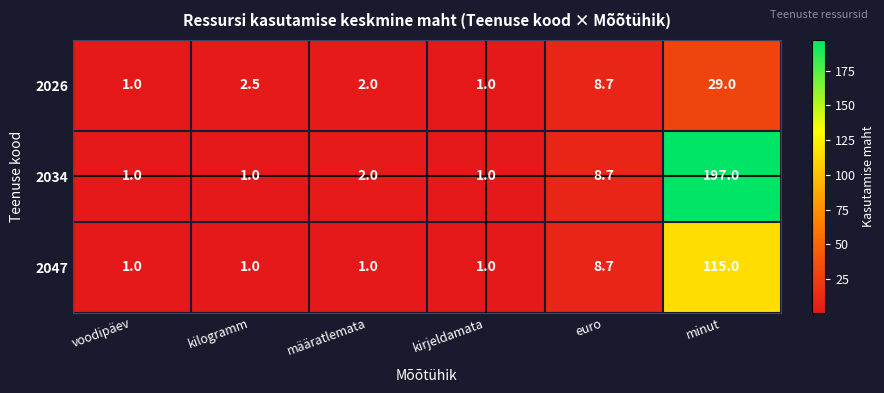

What is the total value across all series at minut?

341.0